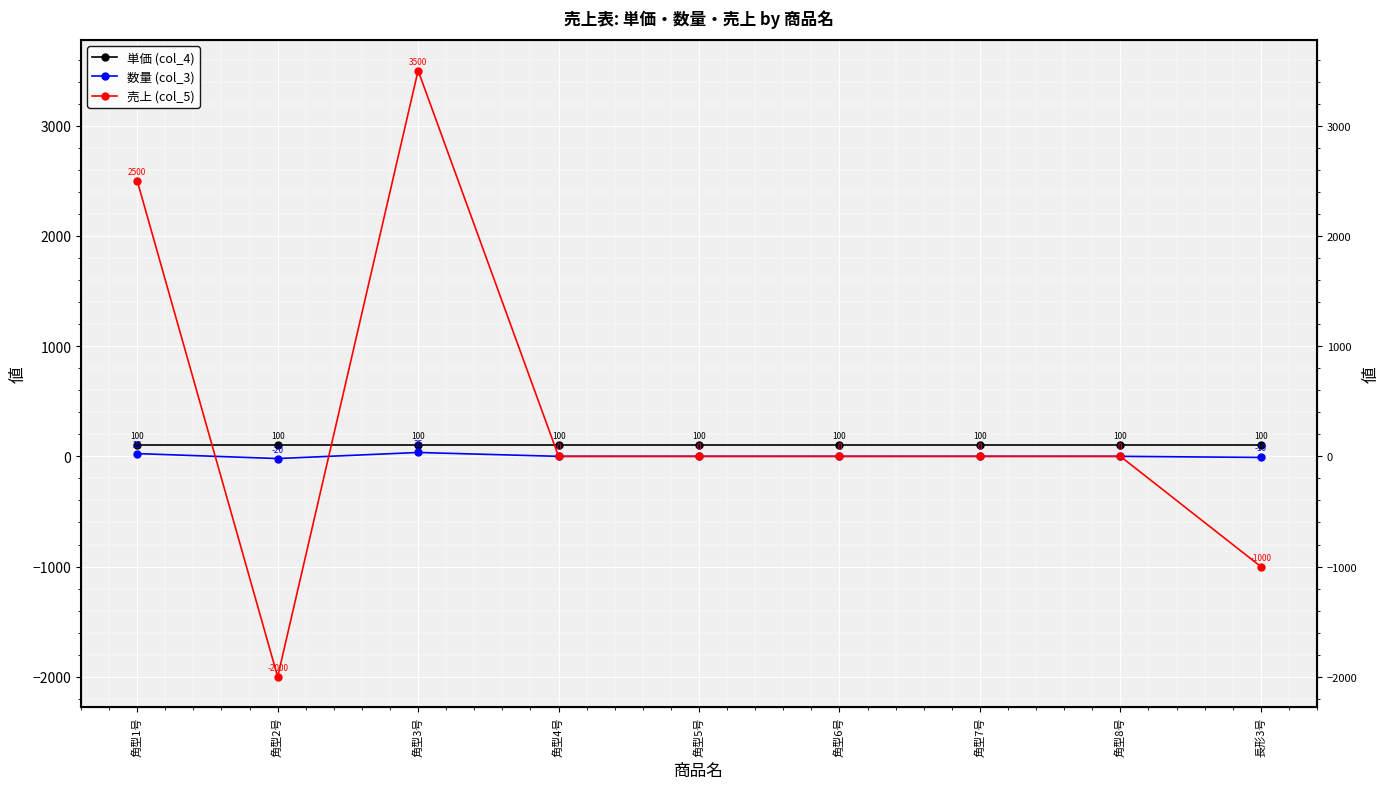

True or false: 単価 (col_4) has a value of 100 at 角型5号.

True